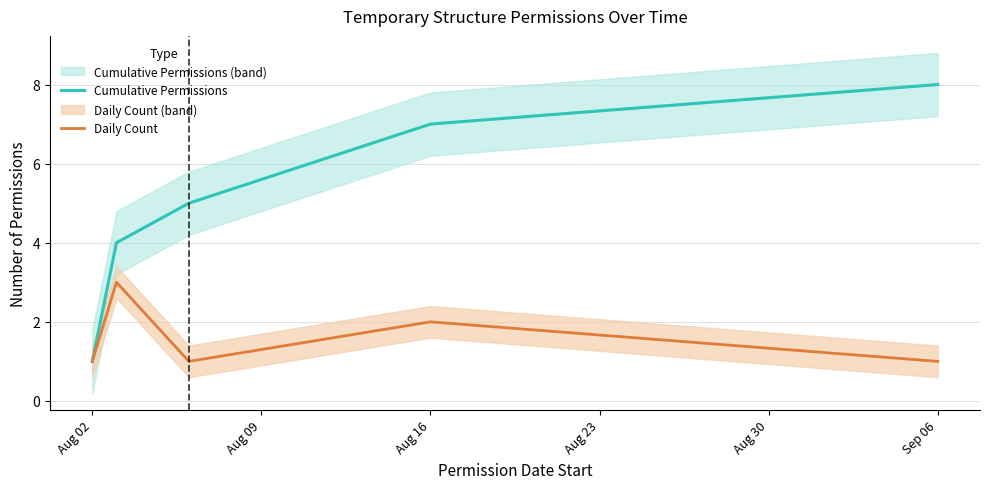

True or false: Cumulative Permissions has more than 0 points higher than both neighbors.

False